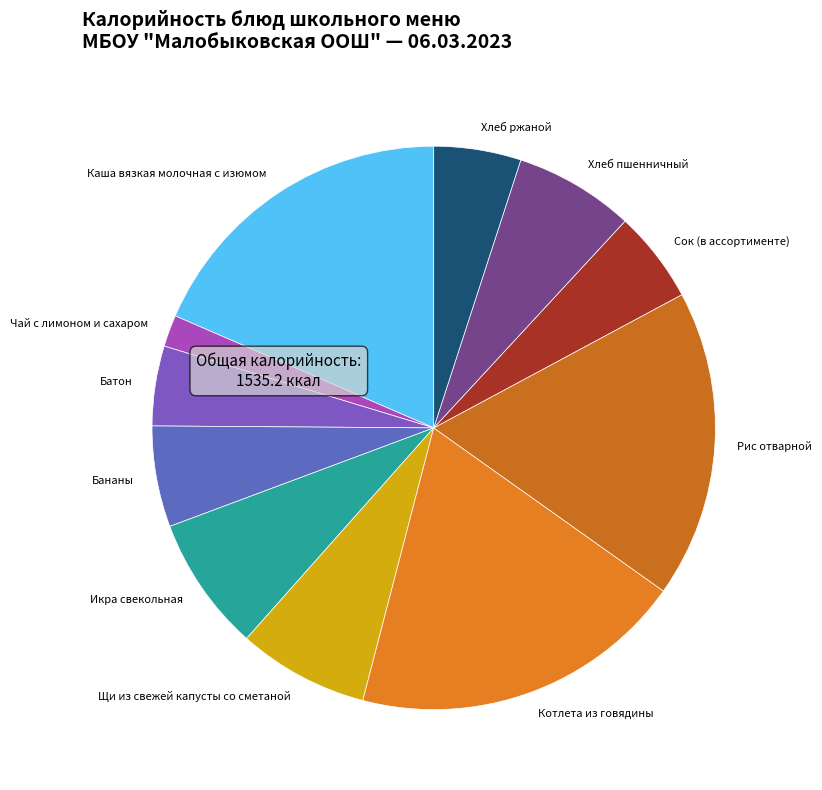

The Котлета из говядины slice represents 19% of the pie. True or false?

True